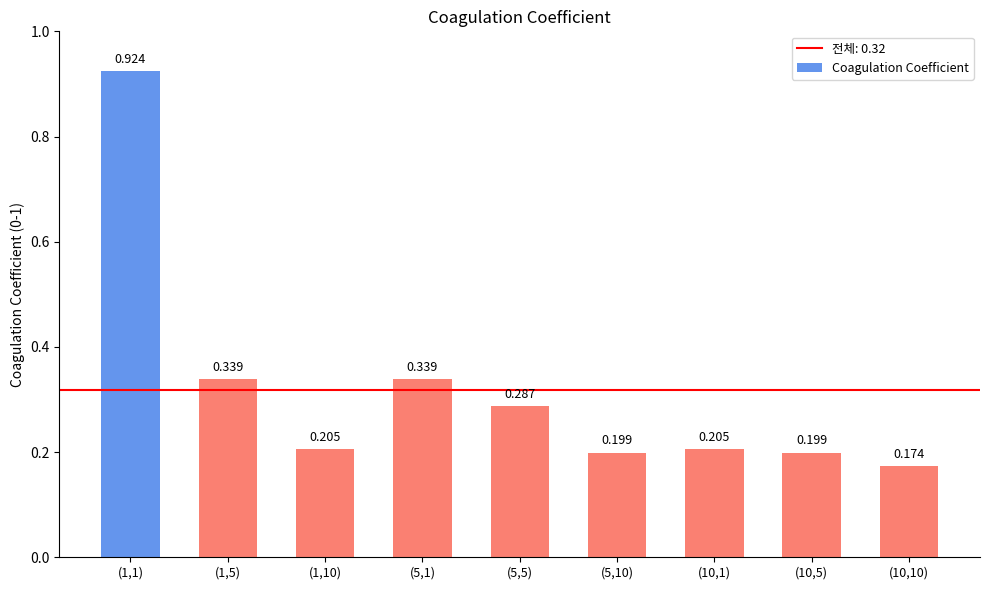

True or false: the data shows 0.1 at (1,10).

False